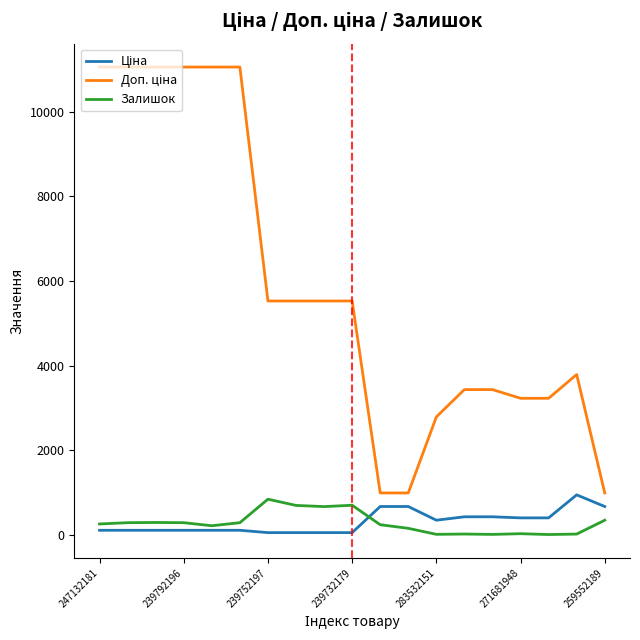

How many lines are shown in the chart?

3